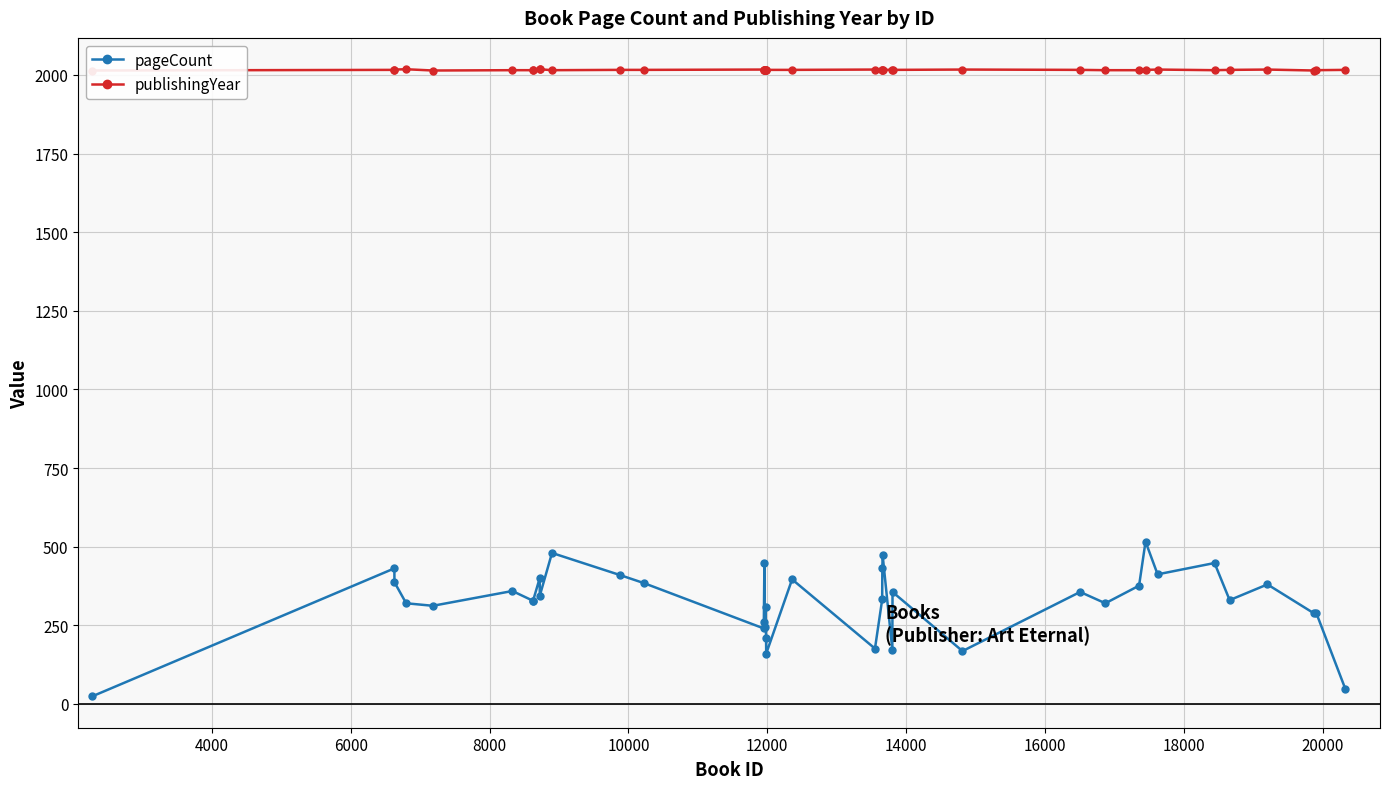

Rank the series by their average value, from highest to lowest.

publishingYear, pageCount